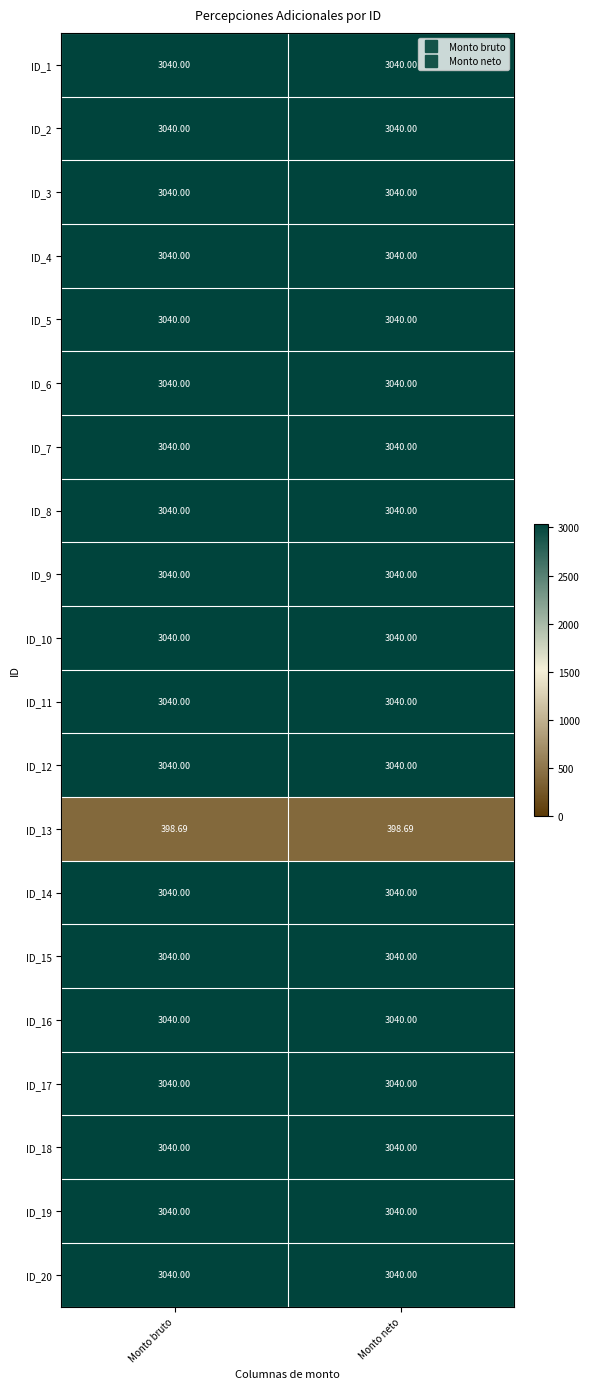

Reading right to left, list all the values displayed in this chart.

ID_1: Monto neto=3040.0	Monto bruto=3040.0
ID_2: Monto neto=3040.0	Monto bruto=3040.0
ID_3: Monto neto=3040.0	Monto bruto=3040.0
ID_4: Monto neto=3040.0	Monto bruto=3040.0
ID_5: Monto neto=3040.0	Monto bruto=3040.0
ID_6: Monto neto=3040.0	Monto bruto=3040.0
ID_7: Monto neto=3040.0	Monto bruto=3040.0
ID_8: Monto neto=3040.0	Monto bruto=3040.0
ID_9: Monto neto=3040.0	Monto bruto=3040.0
ID_10: Monto neto=3040.0	Monto bruto=3040.0
ID_11: Monto neto=3040.0	Monto bruto=3040.0
ID_12: Monto neto=3040.0	Monto bruto=3040.0
ID_13: Monto neto=398.7	Monto bruto=398.7
ID_14: Monto neto=3040.0	Monto bruto=3040.0
ID_15: Monto neto=3040.0	Monto bruto=3040.0
ID_16: Monto neto=3040.0	Monto bruto=3040.0
ID_17: Monto neto=3040.0	Monto bruto=3040.0
ID_18: Monto neto=3040.0	Monto bruto=3040.0
ID_19: Monto neto=3040.0	Monto bruto=3040.0
ID_20: Monto neto=3040.0	Monto bruto=3040.0